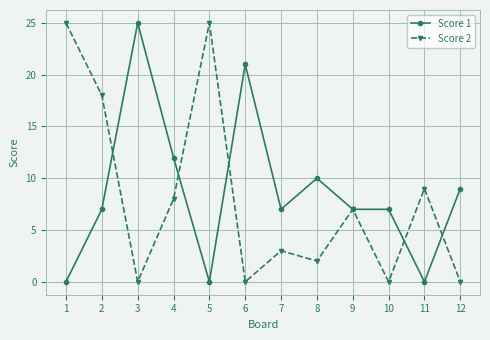

Rank the series at 7 from lowest to highest value.

Score 2, Score 1